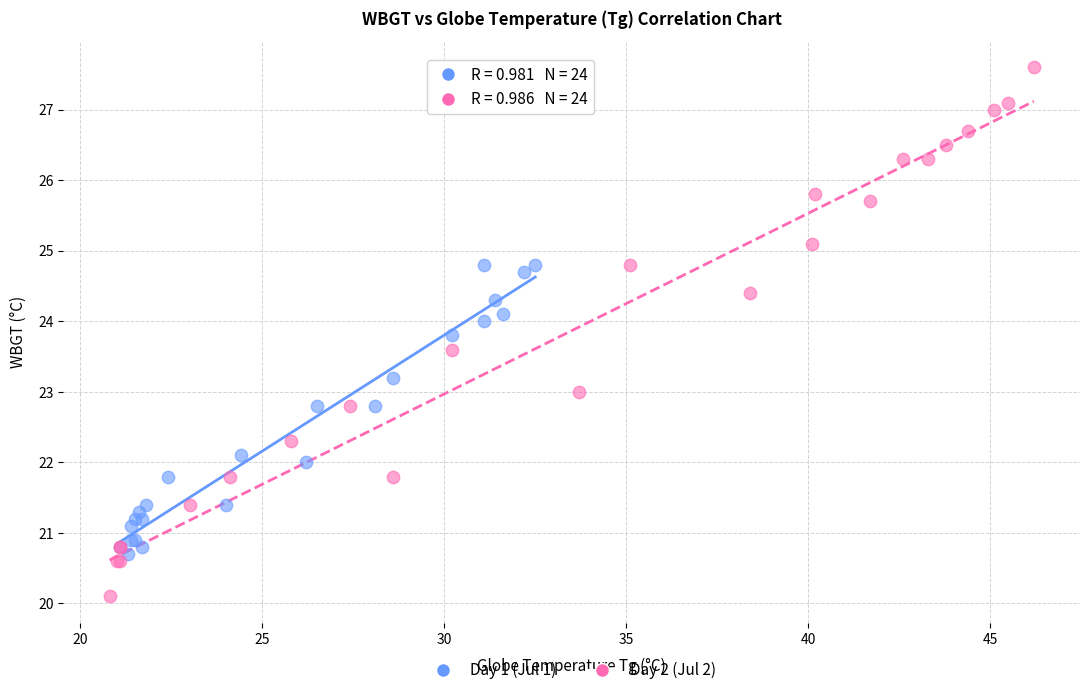

Which series contains the highest Y value?

Day 2 (Jul 2)